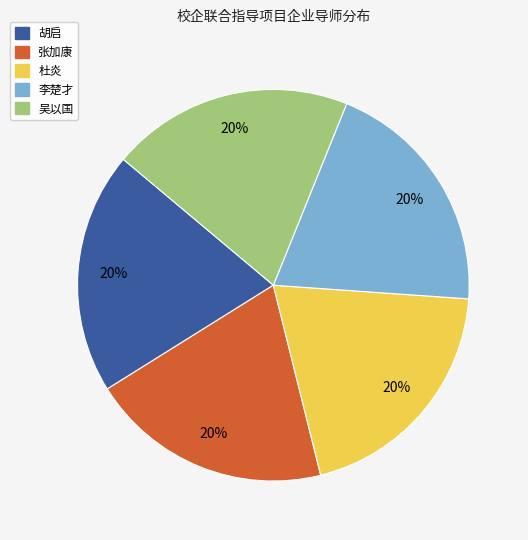

Is there a majority slice in this chart?

No